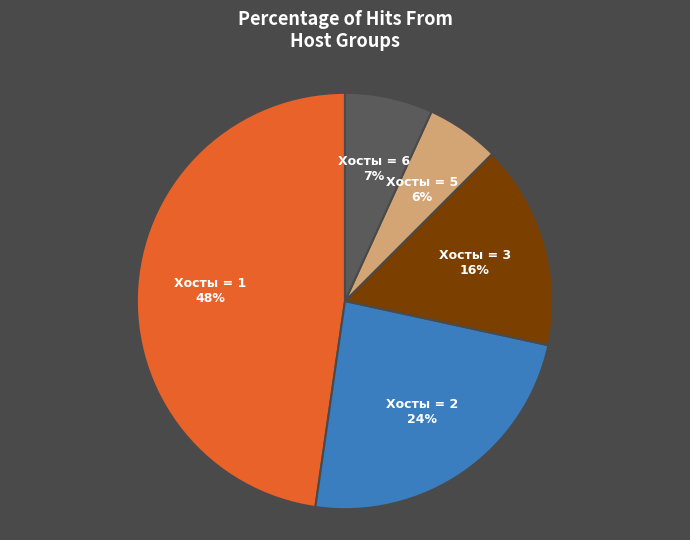

Is there any slice that represents more than half of the pie?

No